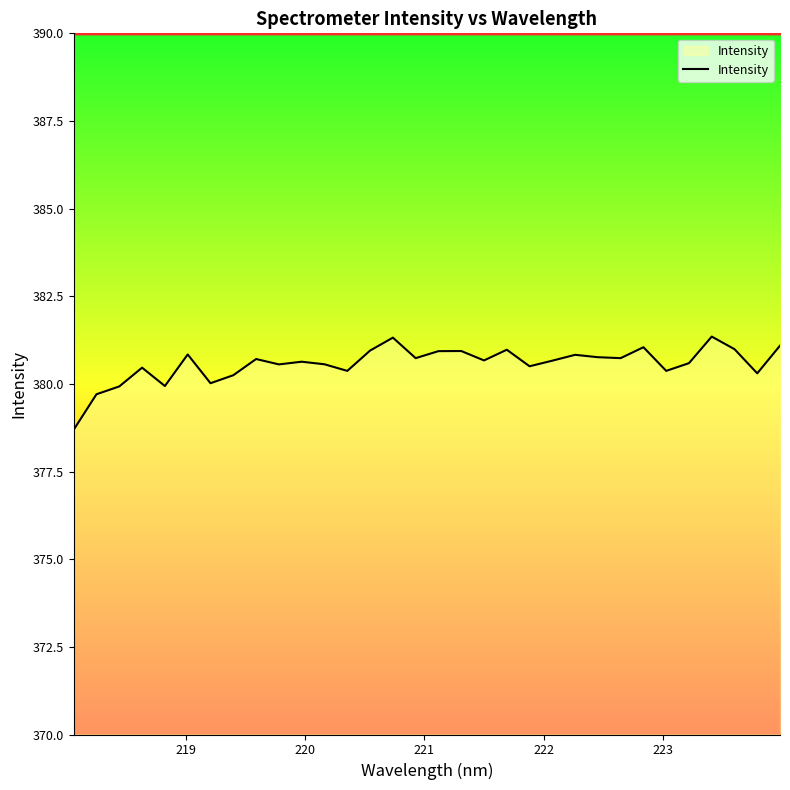

Does the chart display data point markers on the line(s)?

No